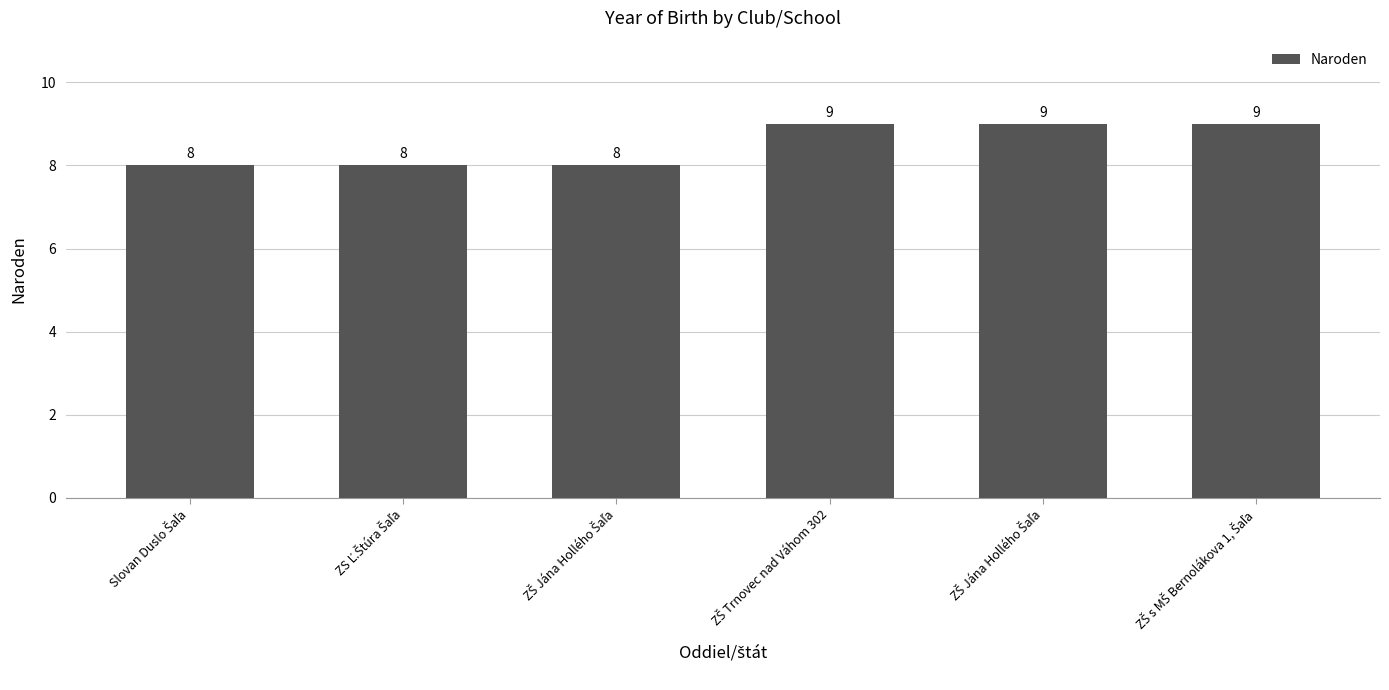

Are the bars grouped side by side (vs. stacked)?

No